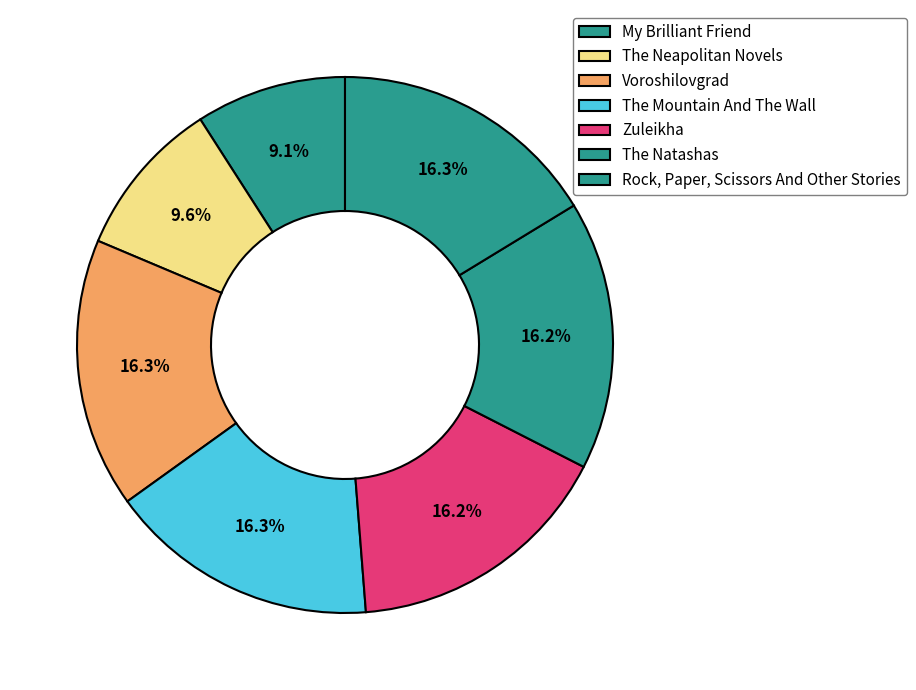

True or false: Voroshilovgrad accounts for 5% of the total.

False